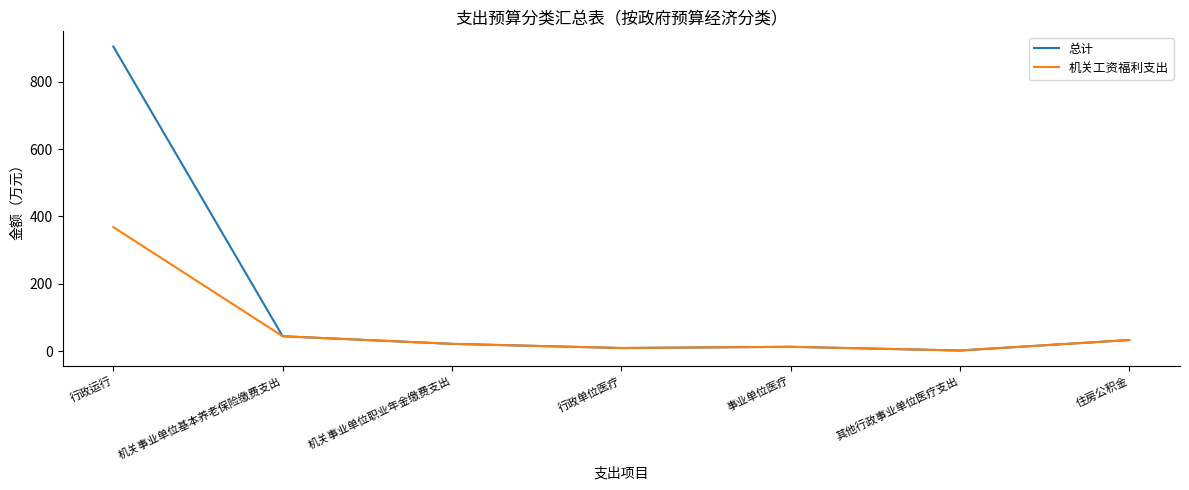

How many values in the 总计 series exceed 22?

4